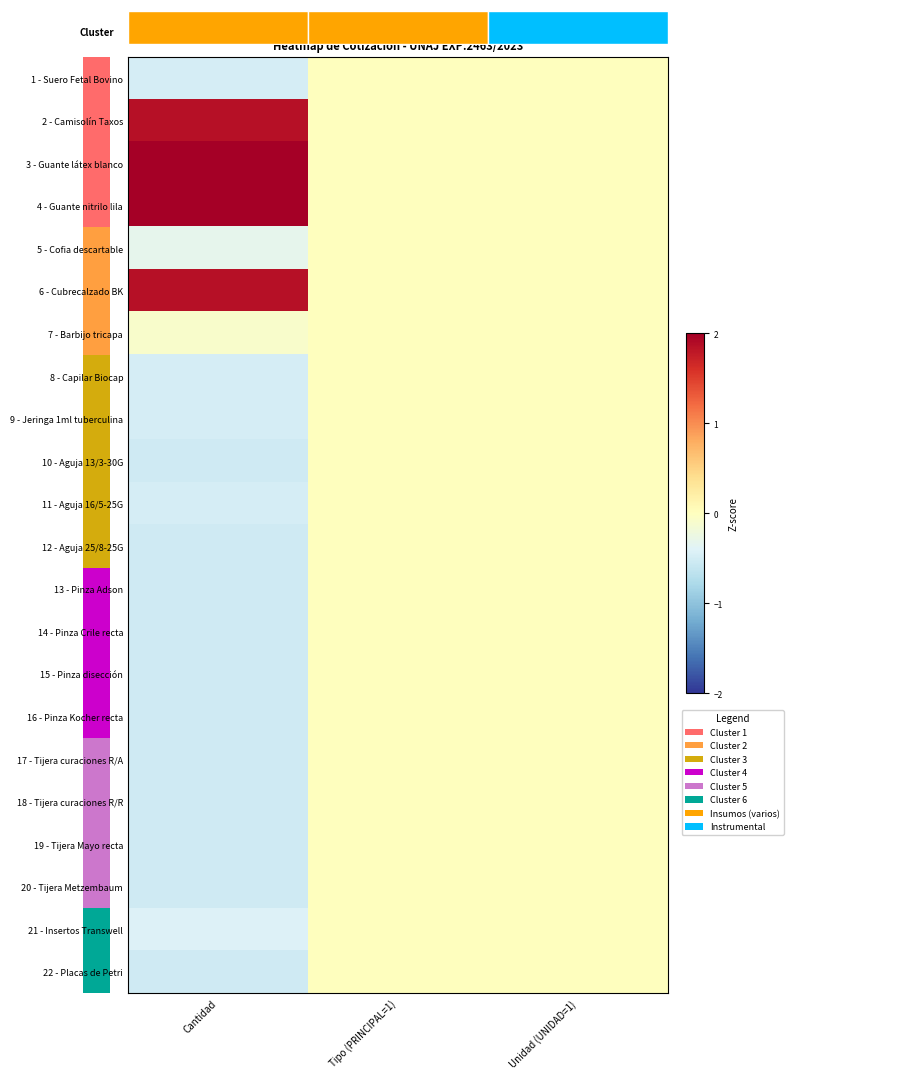

Reading left to right, what are all the values shown in this chart?

1 - Suero Fetal Bovino: Cantidad=-0.5	Tipo (PRINCIPAL=1)=0.0	Unidad (UNIDAD=1)=0.0
2 - Camisolín Taxos: Cantidad=1.9	Tipo (PRINCIPAL=1)=0.0	Unidad (UNIDAD=1)=0.0
3 - Guante látex blanco: Cantidad=2.3	Tipo (PRINCIPAL=1)=0.0	Unidad (UNIDAD=1)=0.0
4 - Guante nitrilo lila: Cantidad=2.3	Tipo (PRINCIPAL=1)=0.0	Unidad (UNIDAD=1)=0.0
5 - Cofia descartable: Cantidad=-0.3	Tipo (PRINCIPAL=1)=0.0	Unidad (UNIDAD=1)=0.0
6 - Cubrecalzado BK: Cantidad=1.9	Tipo (PRINCIPAL=1)=0.0	Unidad (UNIDAD=1)=0.0
7 - Barbijo tricapa: Cantidad=-0.1	Tipo (PRINCIPAL=1)=0.0	Unidad (UNIDAD=1)=0.0
8 - Capilar Biocap: Cantidad=-0.5	Tipo (PRINCIPAL=1)=0.0	Unidad (UNIDAD=1)=0.0
9 - Jeringa 1ml tuberculina: Cantidad=-0.5	Tipo (PRINCIPAL=1)=0.0	Unidad (UNIDAD=1)=0.0
10 - Aguja 13/3-30G: Cantidad=-0.5	Tipo (PRINCIPAL=1)=0.0	Unidad (UNIDAD=1)=0.0
11 - Aguja 16/5-25G: Cantidad=-0.5	Tipo (PRINCIPAL=1)=0.0	Unidad (UNIDAD=1)=0.0
12 - Aguja 25/8-25G: Cantidad=-0.5	Tipo (PRINCIPAL=1)=0.0	Unidad (UNIDAD=1)=0.0
13 - Pinza Adson: Cantidad=-0.5	Tipo (PRINCIPAL=1)=0.0	Unidad (UNIDAD=1)=0.0
14 - Pinza Crile recta: Cantidad=-0.5	Tipo (PRINCIPAL=1)=0.0	Unidad (UNIDAD=1)=0.0
15 - Pinza disección: Cantidad=-0.5	Tipo (PRINCIPAL=1)=0.0	Unidad (UNIDAD=1)=0.0
16 - Pinza Kocher recta: Cantidad=-0.5	Tipo (PRINCIPAL=1)=0.0	Unidad (UNIDAD=1)=0.0
17 - Tijera curaciones R/A: Cantidad=-0.5	Tipo (PRINCIPAL=1)=0.0	Unidad (UNIDAD=1)=0.0
18 - Tijera curaciones R/R: Cantidad=-0.5	Tipo (PRINCIPAL=1)=0.0	Unidad (UNIDAD=1)=0.0
19 - Tijera Mayo recta: Cantidad=-0.5	Tipo (PRINCIPAL=1)=0.0	Unidad (UNIDAD=1)=0.0
20 - Tijera Metzembaum: Cantidad=-0.5	Tipo (PRINCIPAL=1)=0.0	Unidad (UNIDAD=1)=0.0
21 - Insertos Transwell: Cantidad=-0.4	Tipo (PRINCIPAL=1)=0.0	Unidad (UNIDAD=1)=0.0
22 - Placas de Petri: Cantidad=-0.5	Tipo (PRINCIPAL=1)=0.0	Unidad (UNIDAD=1)=0.0